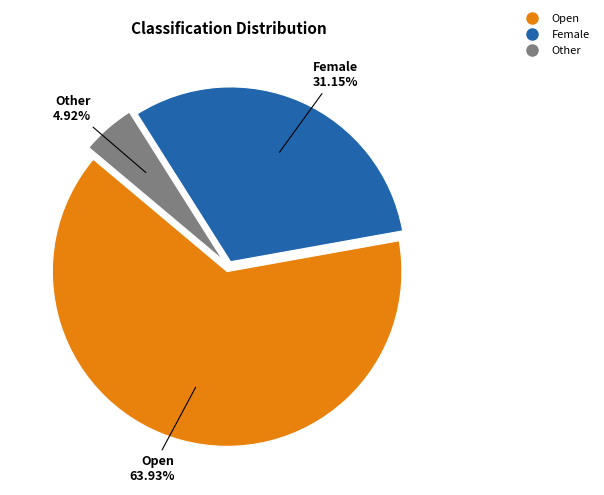

Which has a higher value, Other or Female?

Female